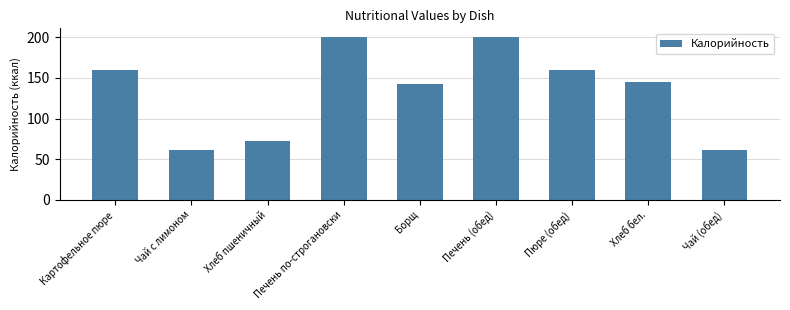

What is the value of the 9th bar from the left?

62.0